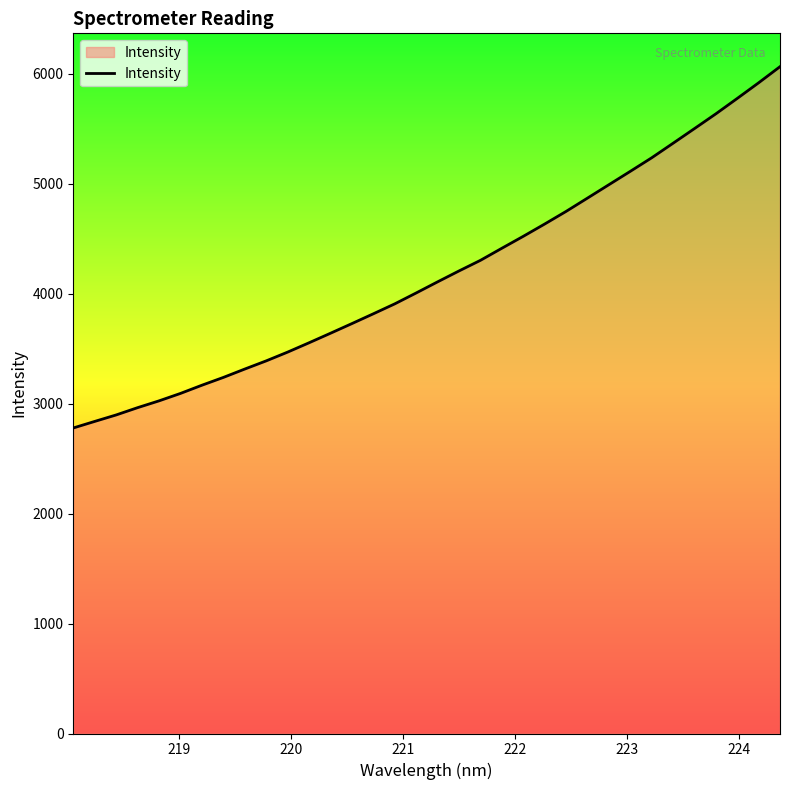

What is the difference between the maximum and minimum values?

3286.7